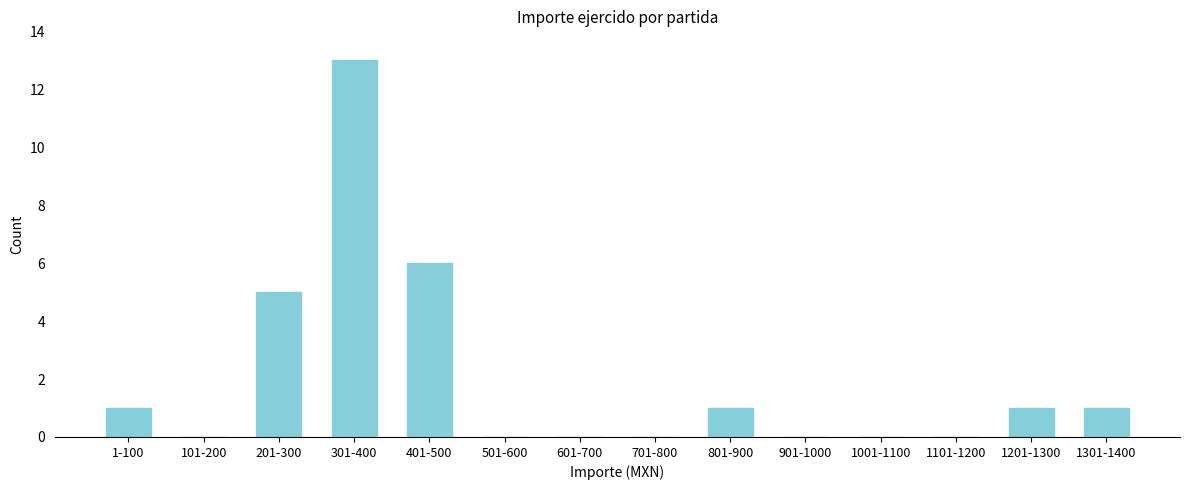

Reading left to right, extract all data points from this chart.

1-100=1	101-200=0	201-300=5	301-400=13	401-500=6	501-600=0	601-700=0	701-800=0	801-900=1	901-1000=0	1001-1100=0	1101-1200=0	1201-1300=1	1301-1400=1